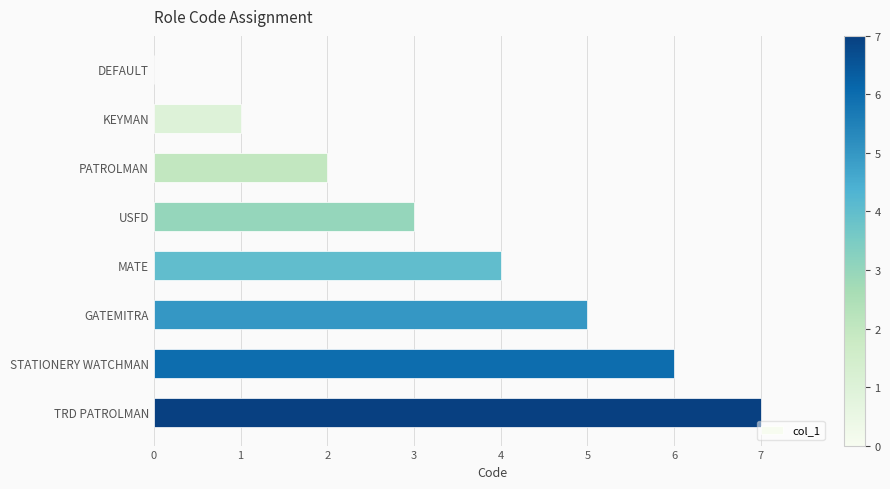

The value at GATEMITRA is 5. True or false?

True